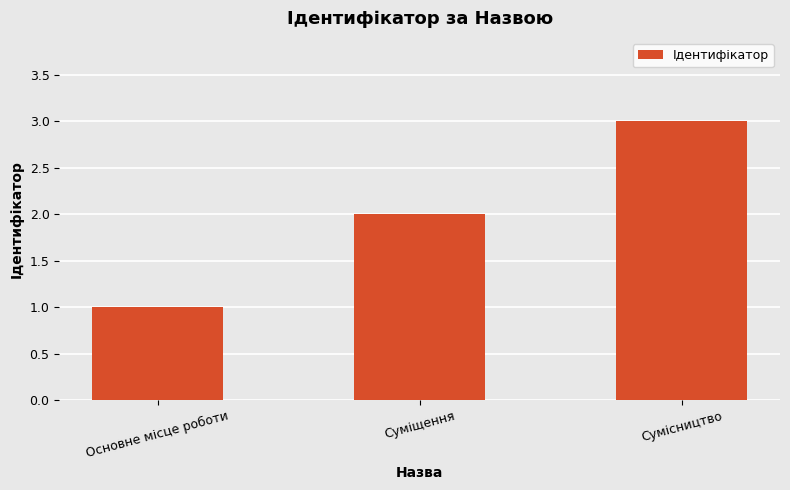

What is the sum of the values at Суміщення and Основне місце роботи?

3